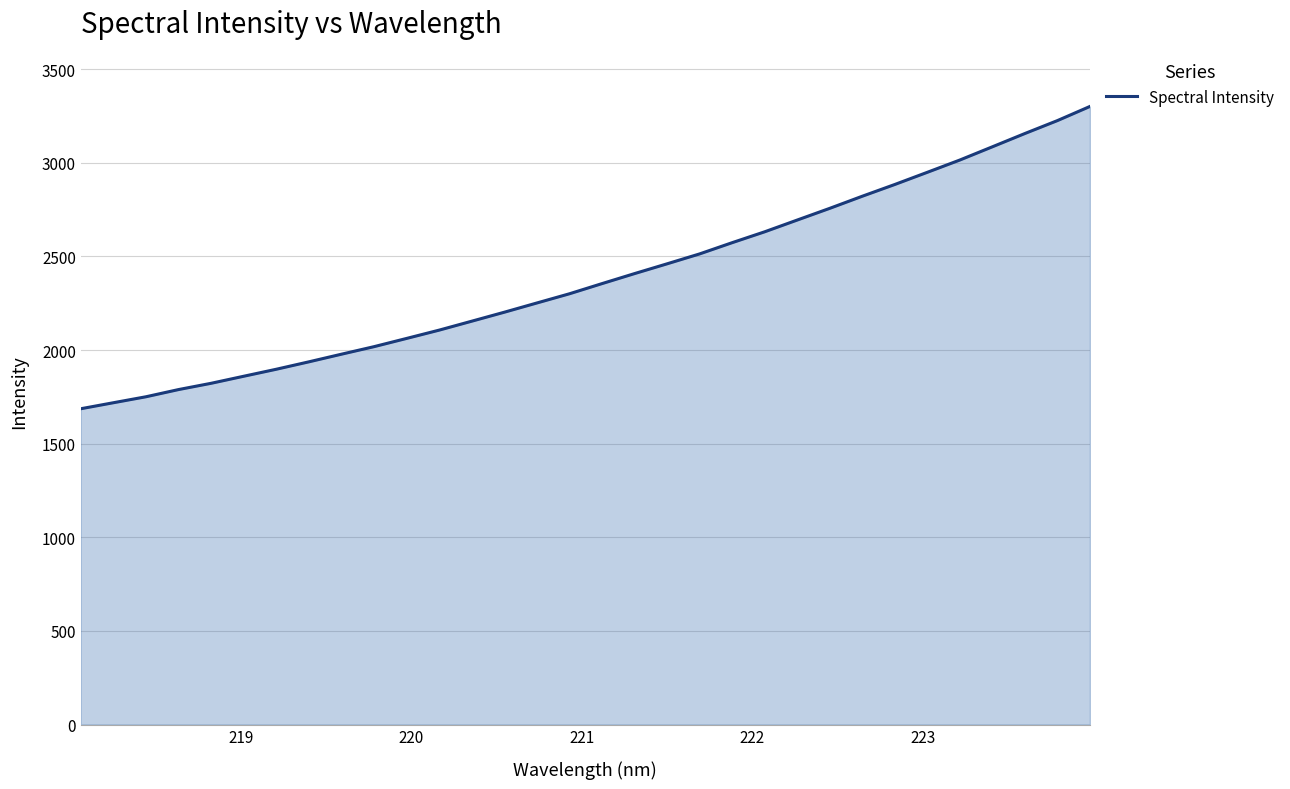

What is the smallest value displayed?

1686.8